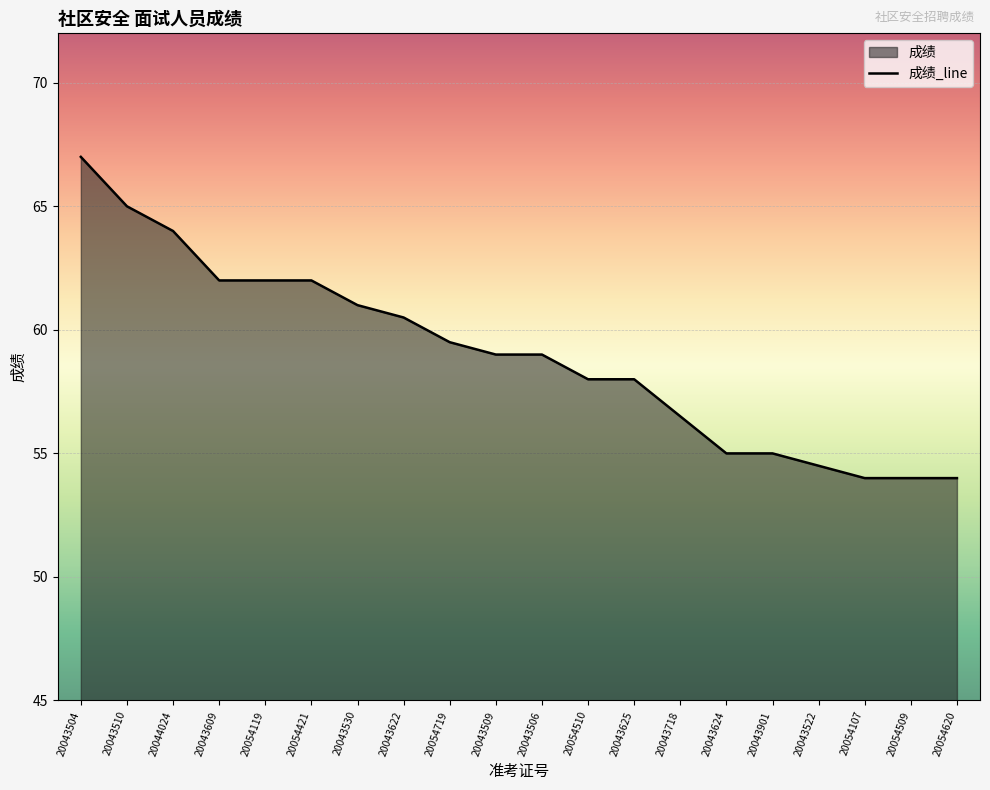

What value does the data have at 20054119?

62.0